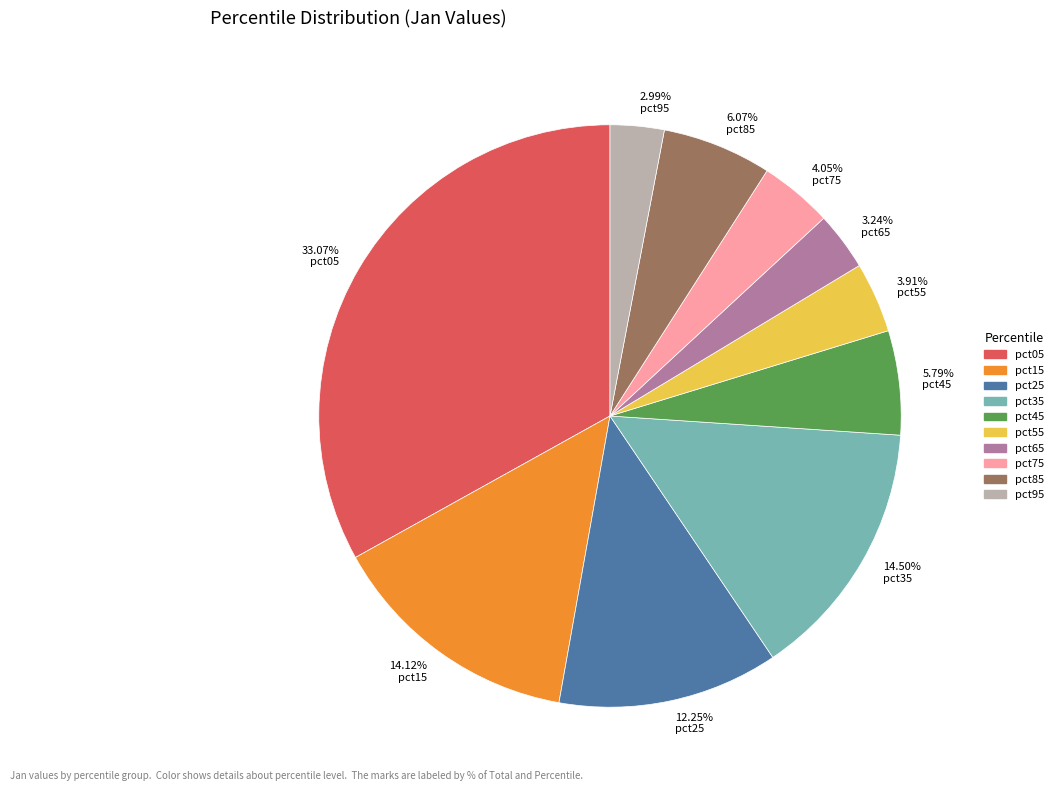

Count the number of slices in the pie.

10